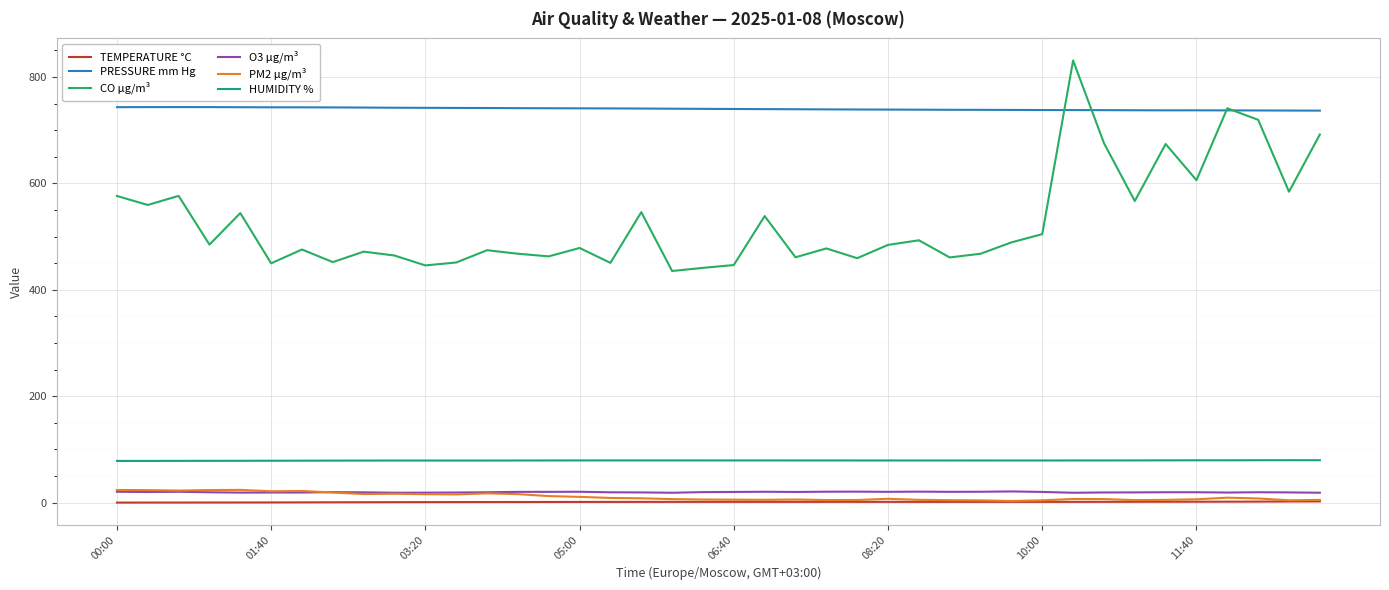

Which series has the widest spread of values?

CO µg/m³